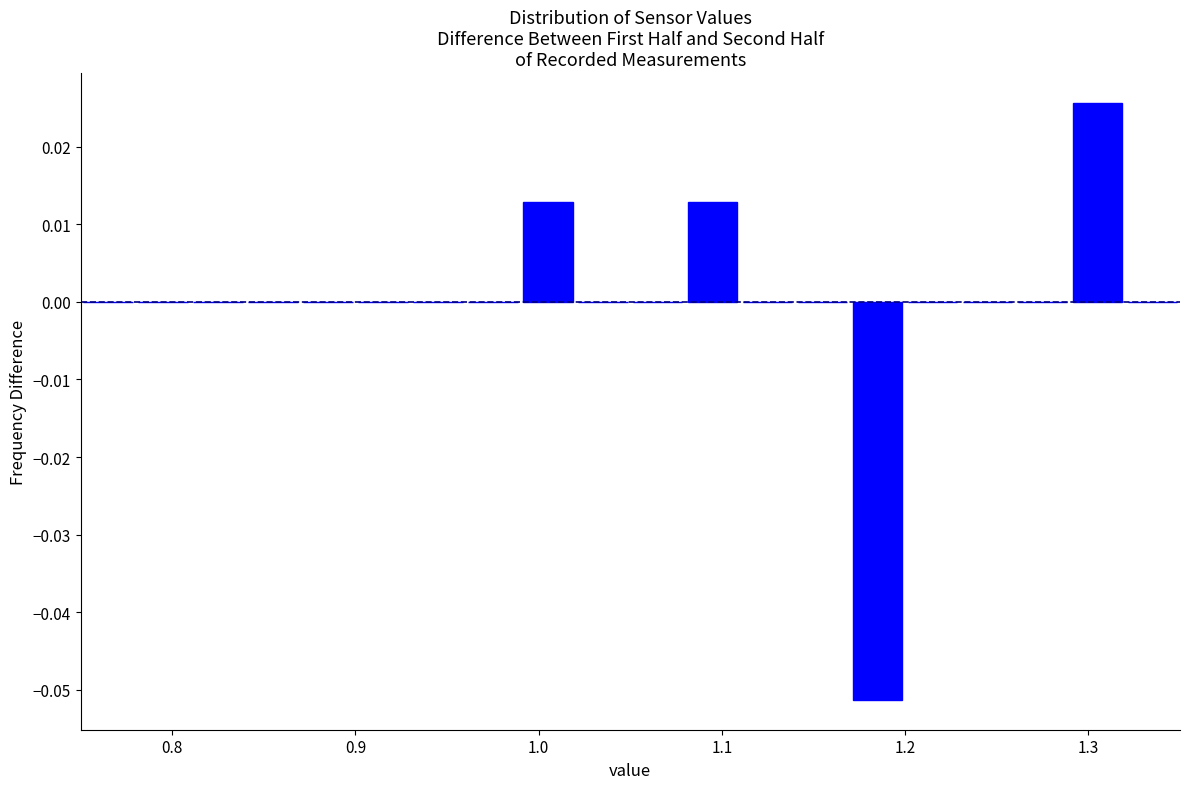

Around what value on the x-axis is the tallest bar? Give the approximate position of its centre, as read against the axis.

1.31